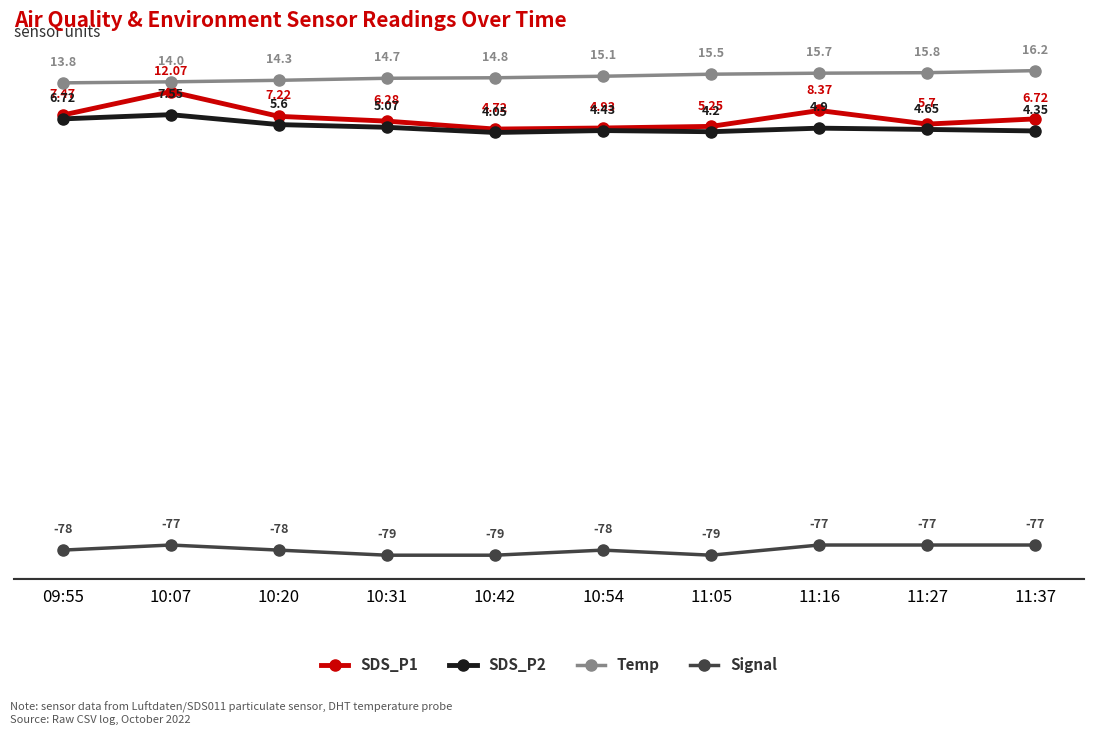

True or false: Signal and SDS_P2 intersect in this chart.

False